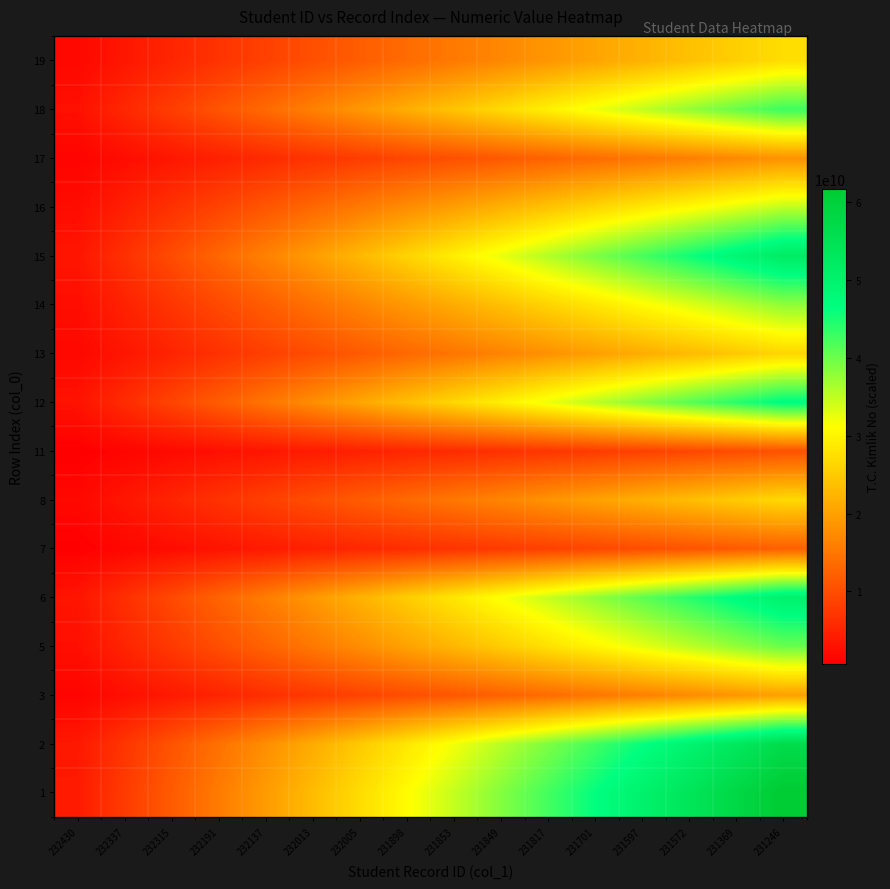

What is the difference between the highest and lowest values at 231597?

41674931788.8